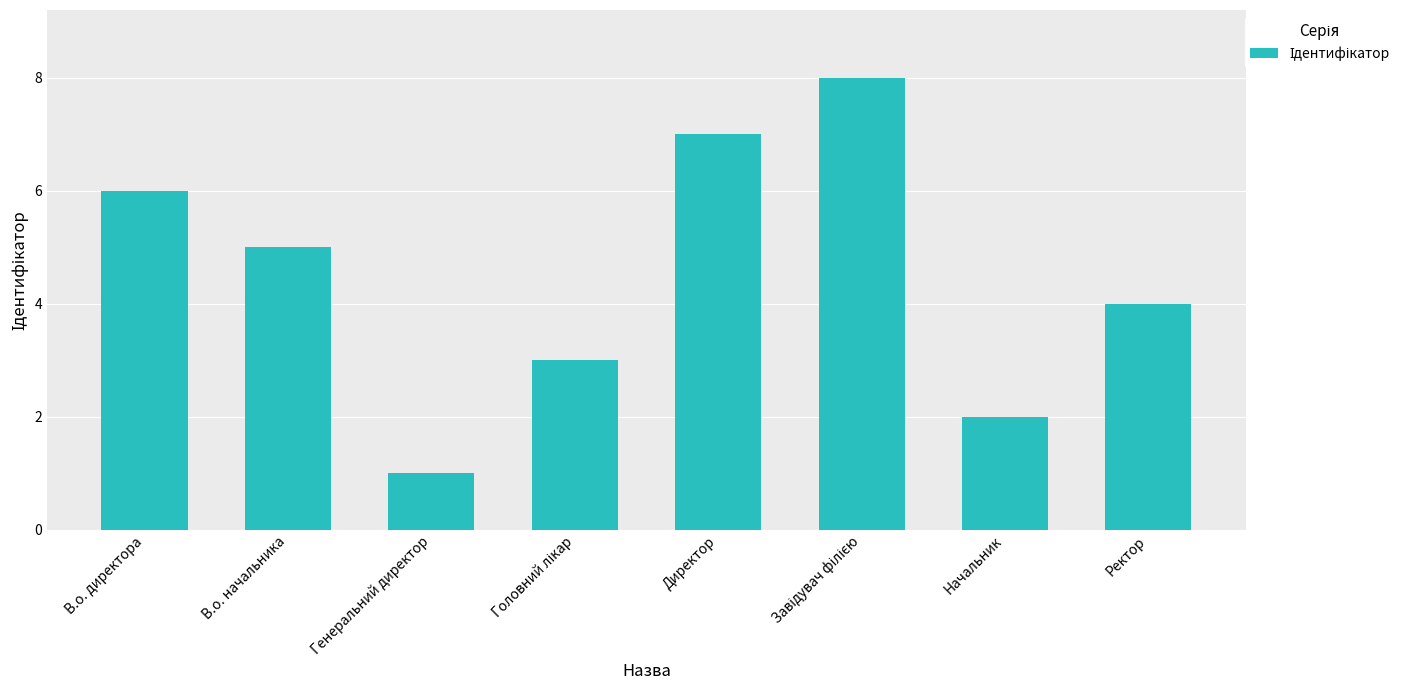

The chart shows a value of 5 at В.о. начальника. True or false?

True